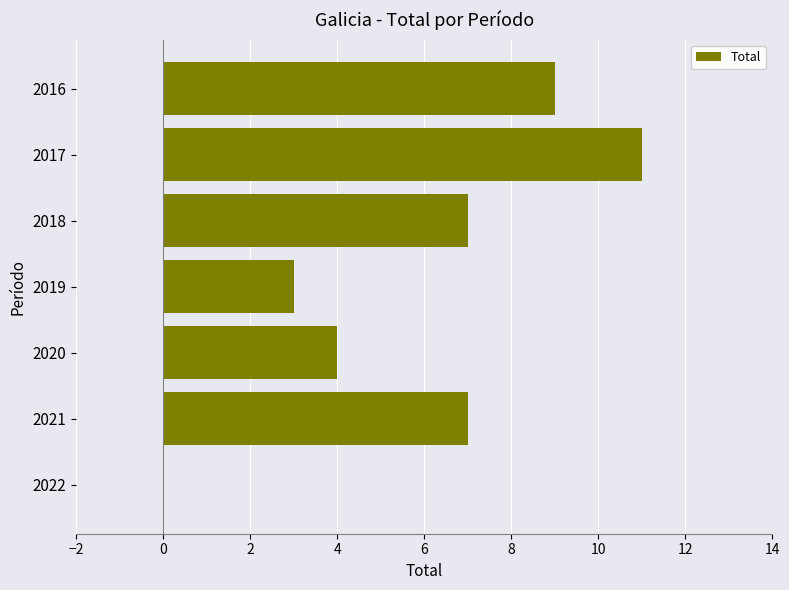

What is the sum of all values?

41